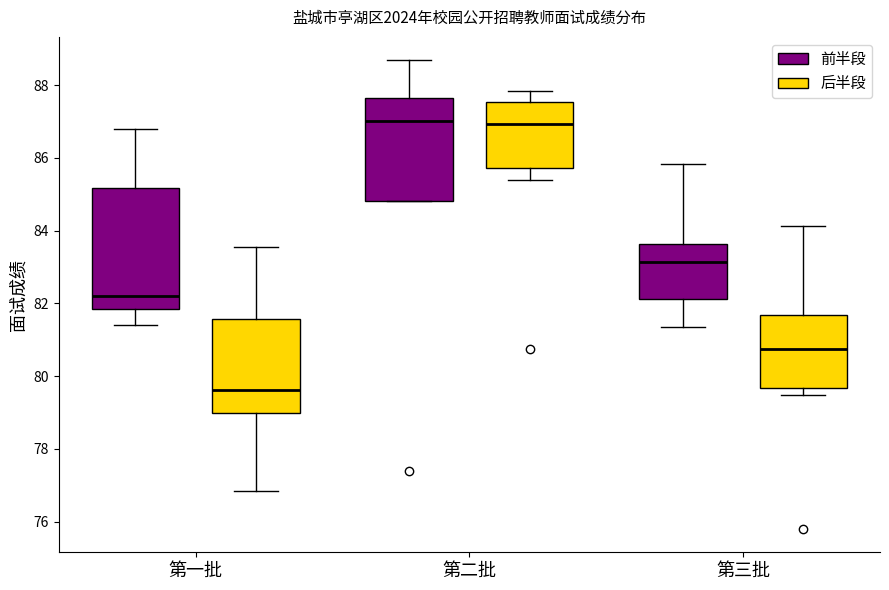

Comparing the boxes themselves (not the whiskers), which one is the tallest?

第一批 (前半段)